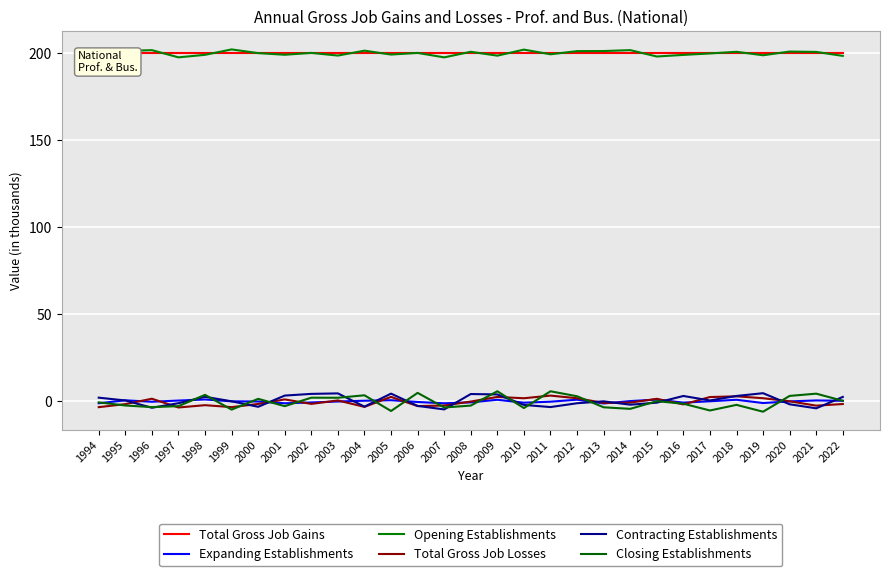

Which label corresponds to the smallest value in the chart?

2019